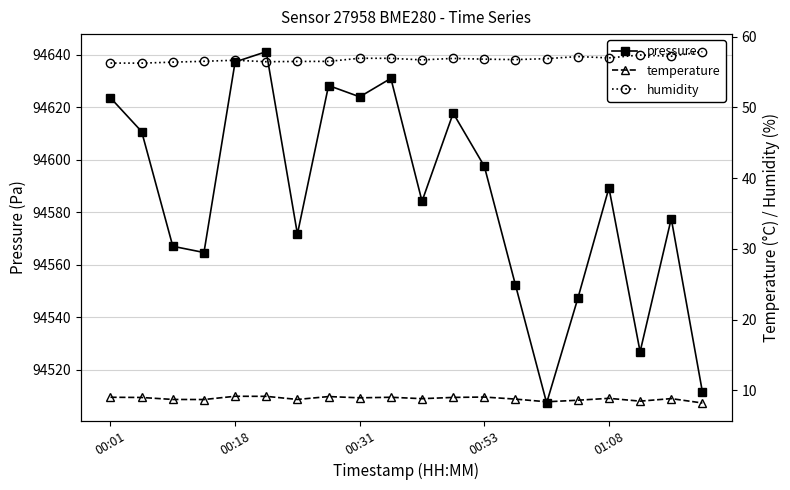

In pressure, how many points are lower than both neighbors (excluding endpoints)?

6